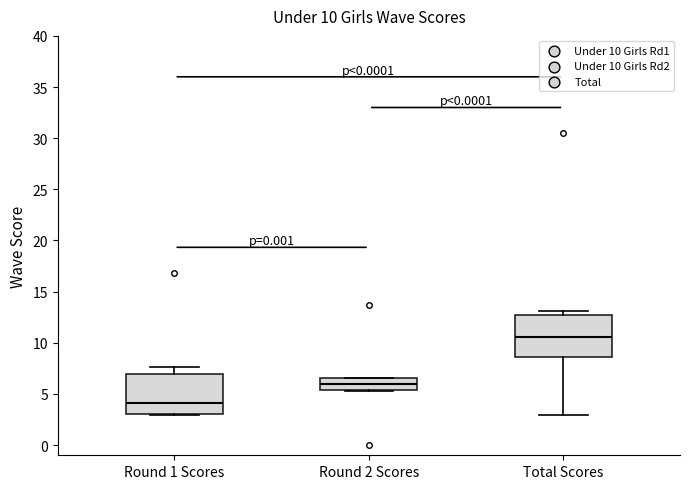

Which box's median line is the lowest?

Round 1 Scores